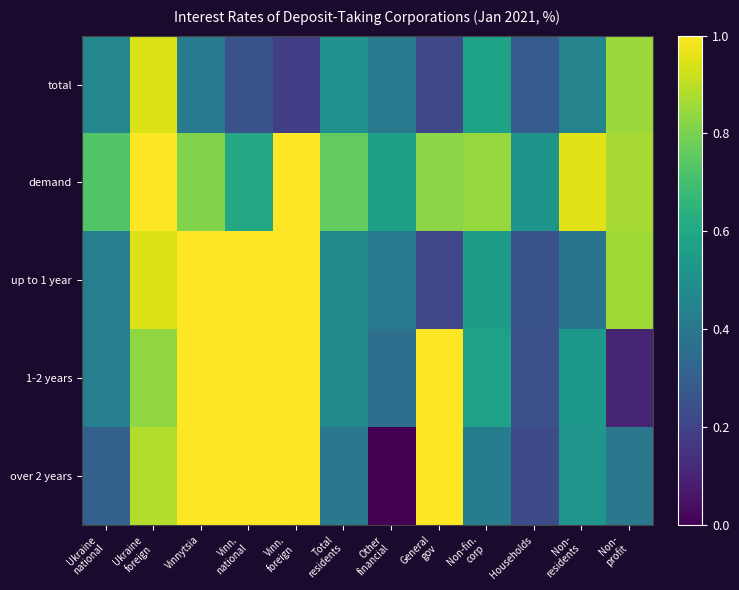

Which has a higher value, Non-
residents or Non-
profit?

Non-
profit